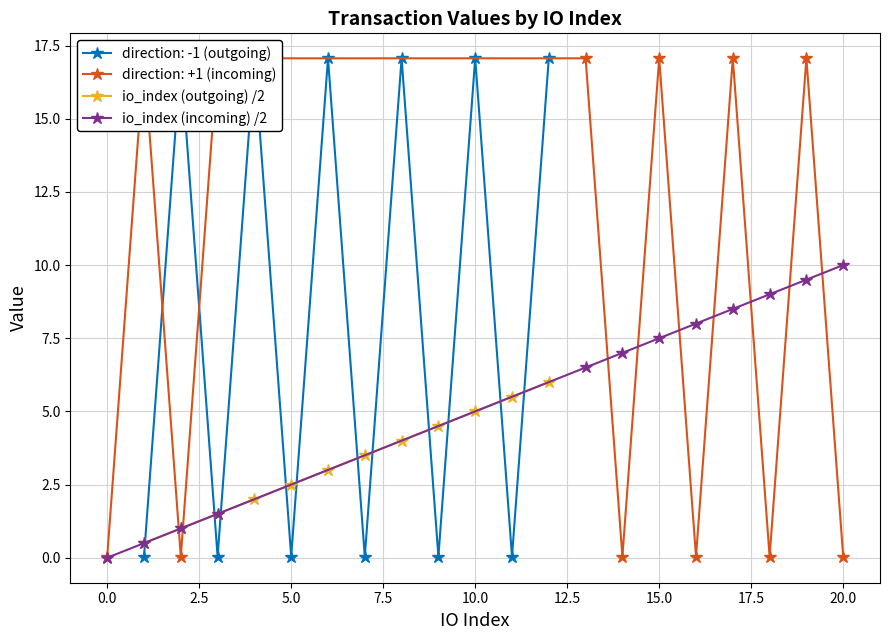

How many intersections are there between io_index (outgoing) /2 and io_index (incoming) /2?

1